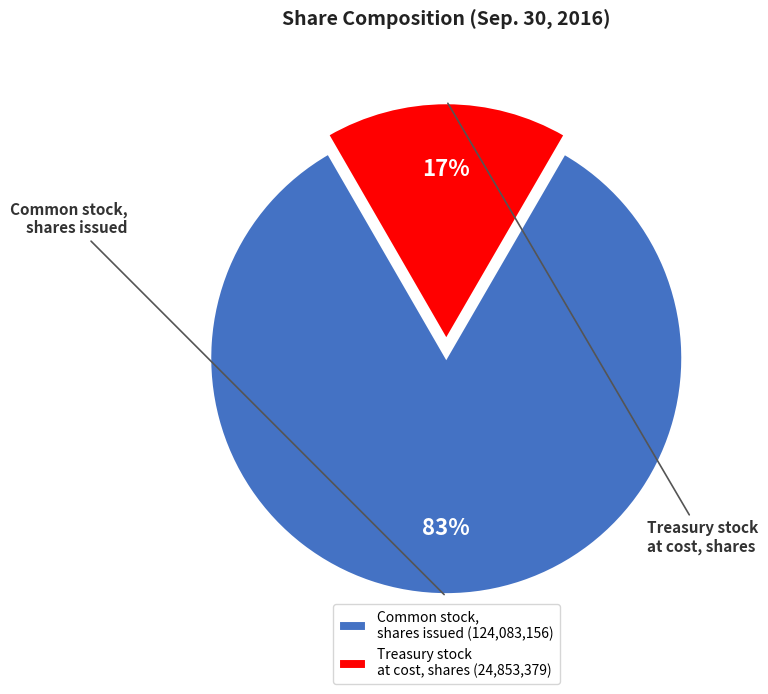

What percentage is the Treasury stock at cost, shares (24,853,379) slice, to the nearest percent?

17%